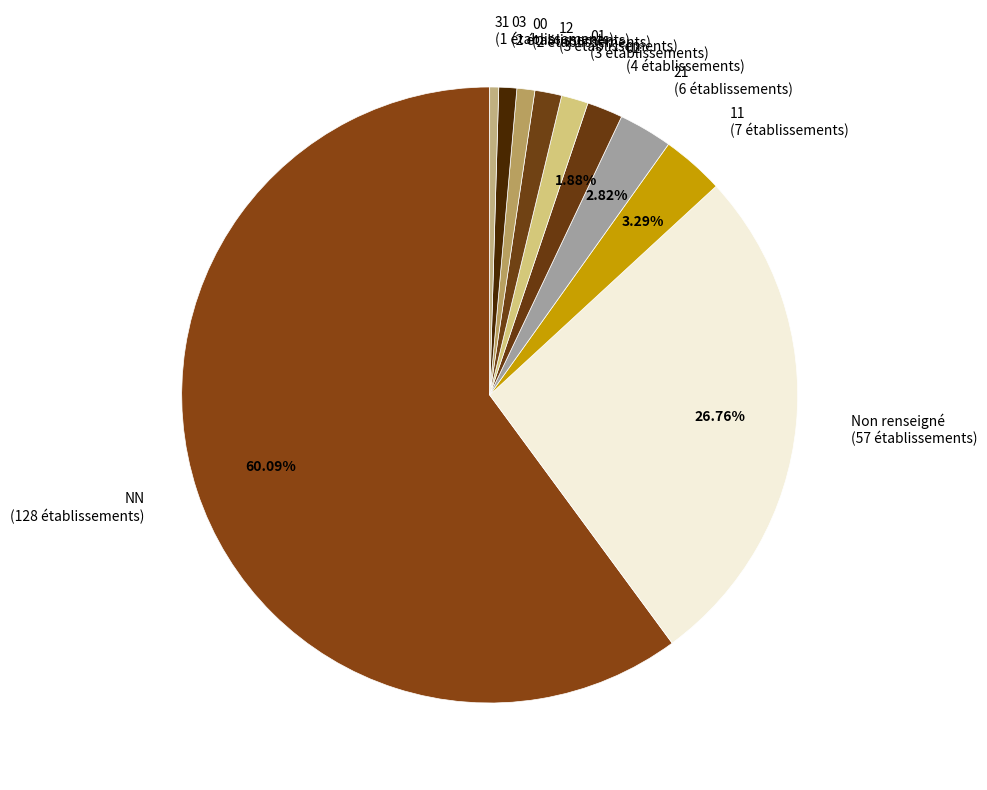

To the nearest percent, what is the average slice percentage?

10%